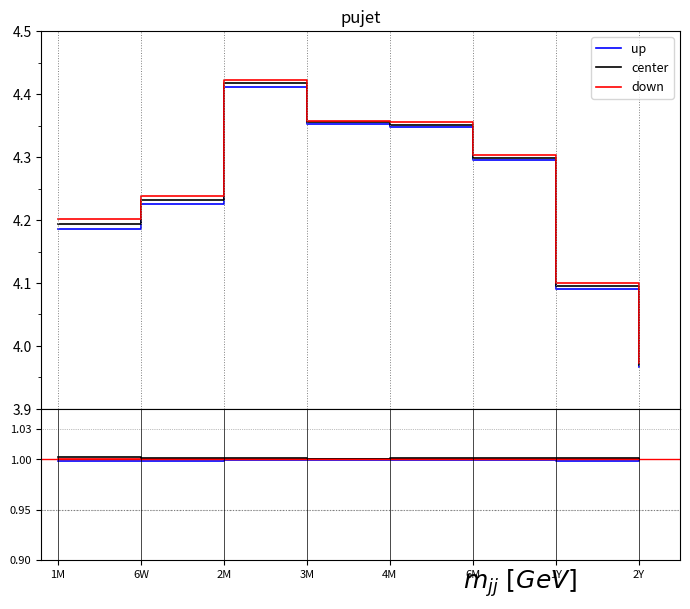

What is the total value across all series at 6M?

3.0